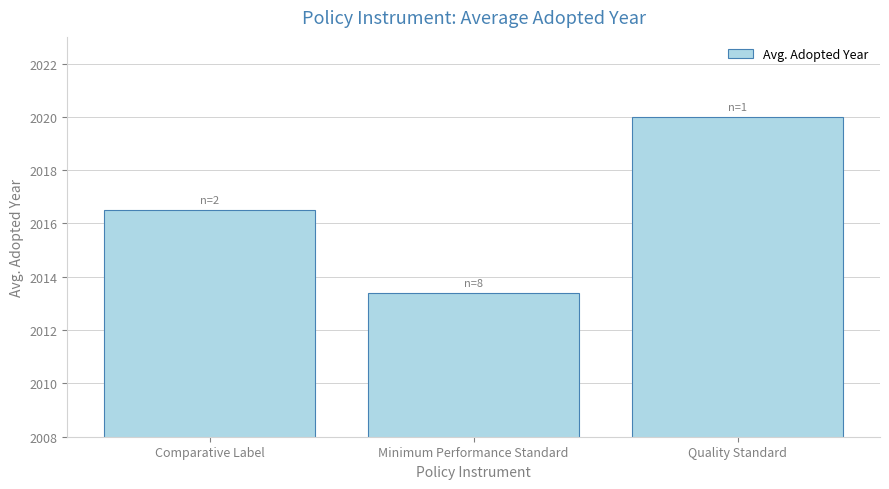

What is the sum of all values?

6049.9